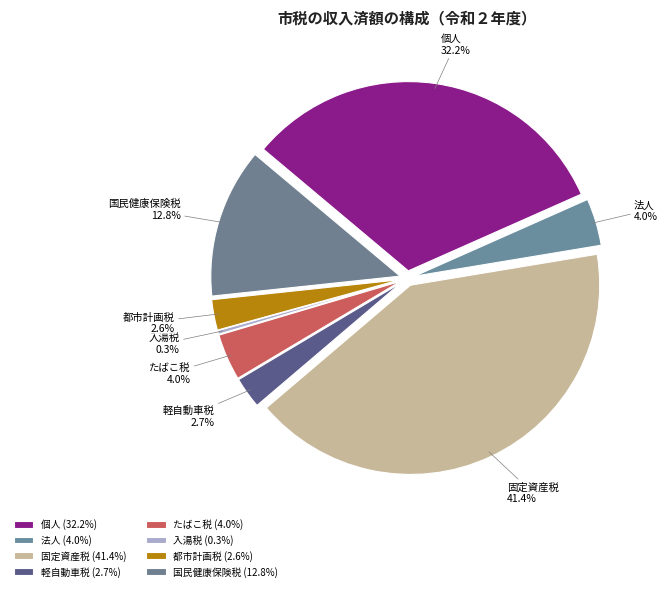

The 固定資産税 slice represents 56% of the pie. True or false?

False